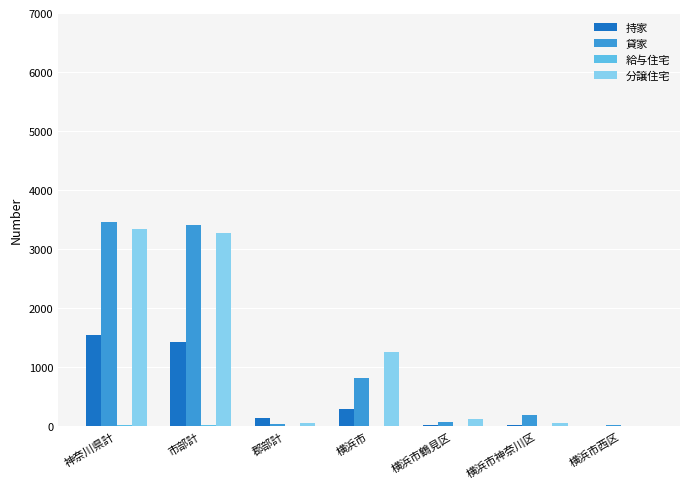

True or false: 貸家 has a value of 193 at 横浜市神奈川区.

True